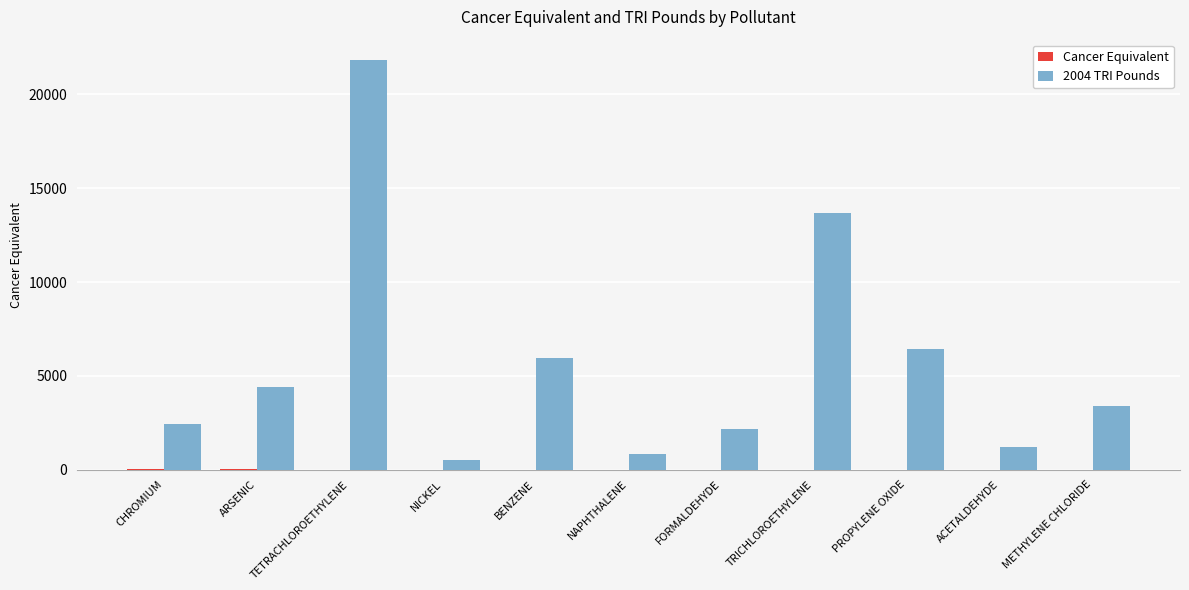

True or false: 2004 TRI Pounds has a value of 1314.3 at CHROMIUM.

False